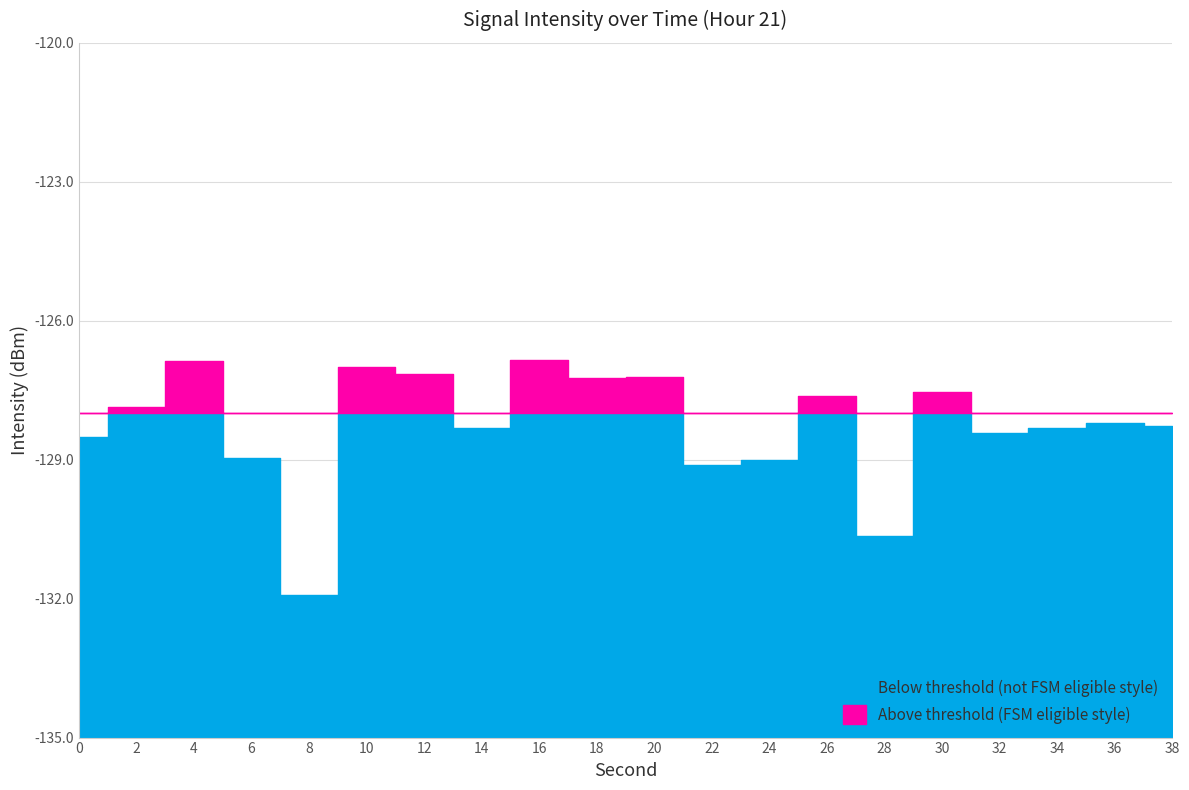

Does the chart display data point markers on the line(s)?

No